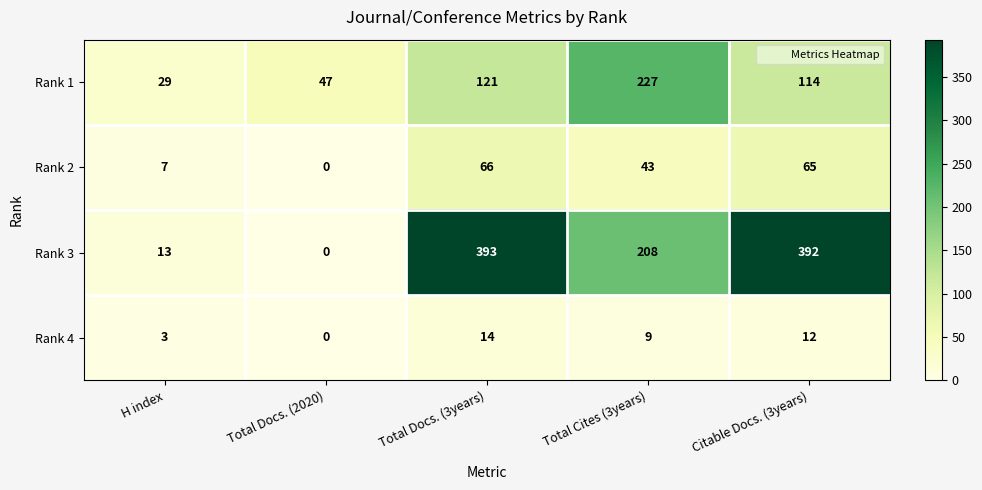

At which category does the chart reach its minimum across all series?

Total Docs. (2020)